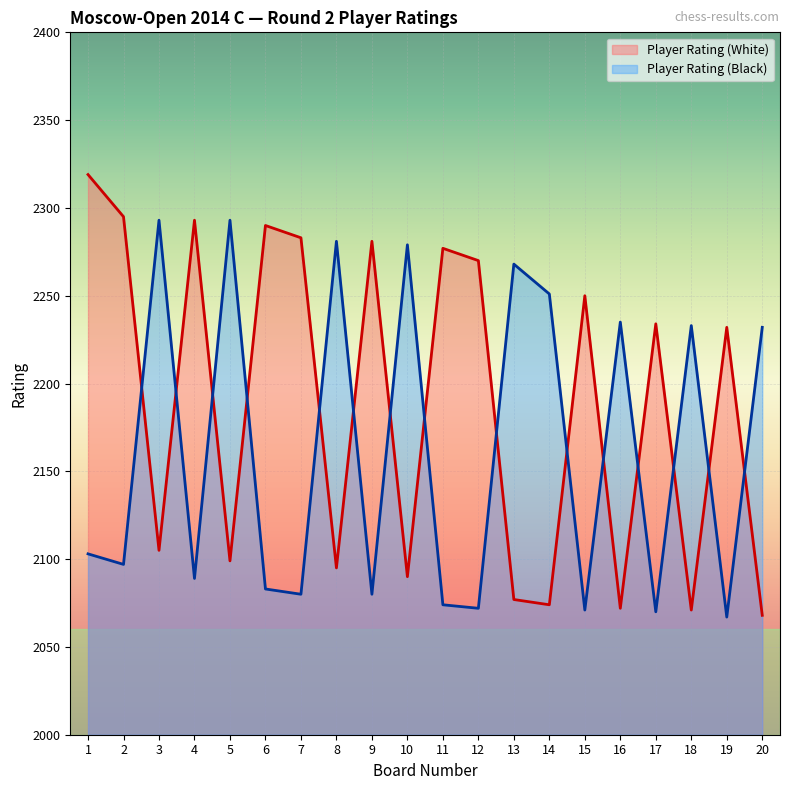

What is the sum of the Player Rating (Black) values at 17 and 8?

4351